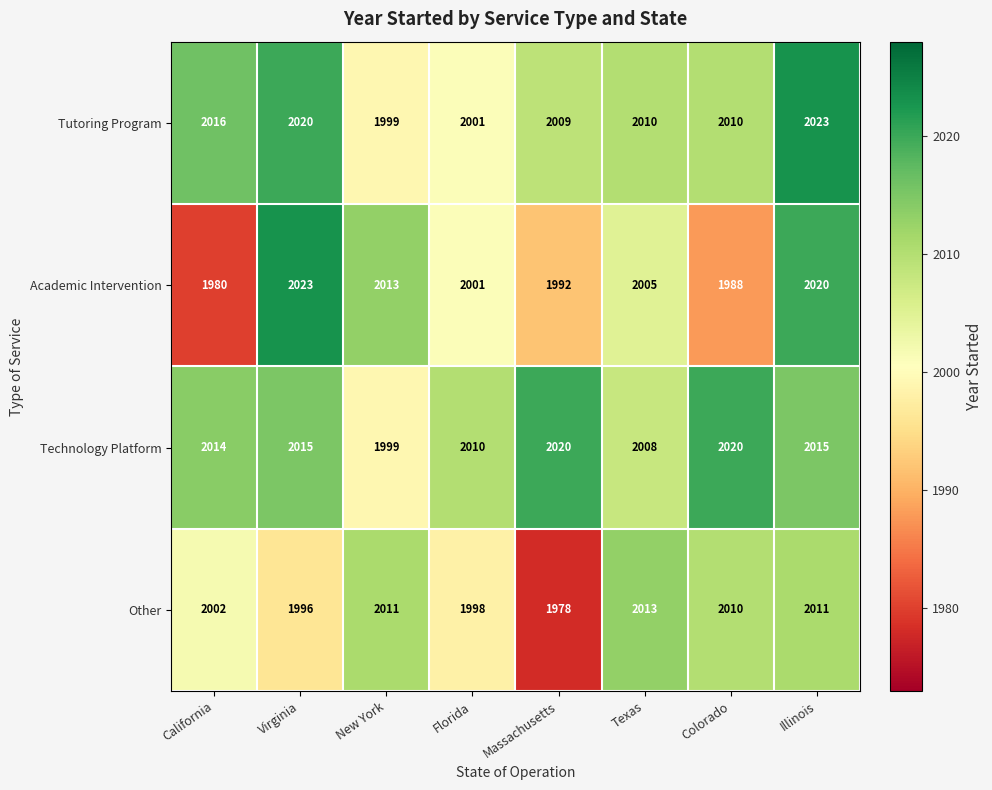

What is the minimum value for Technology Platform?

1999